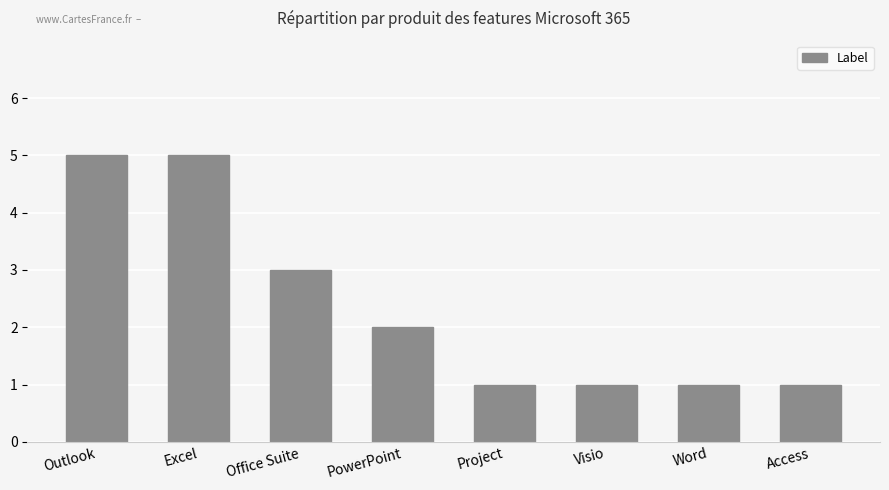

Which has a higher value, Office Suite or Excel?

Excel